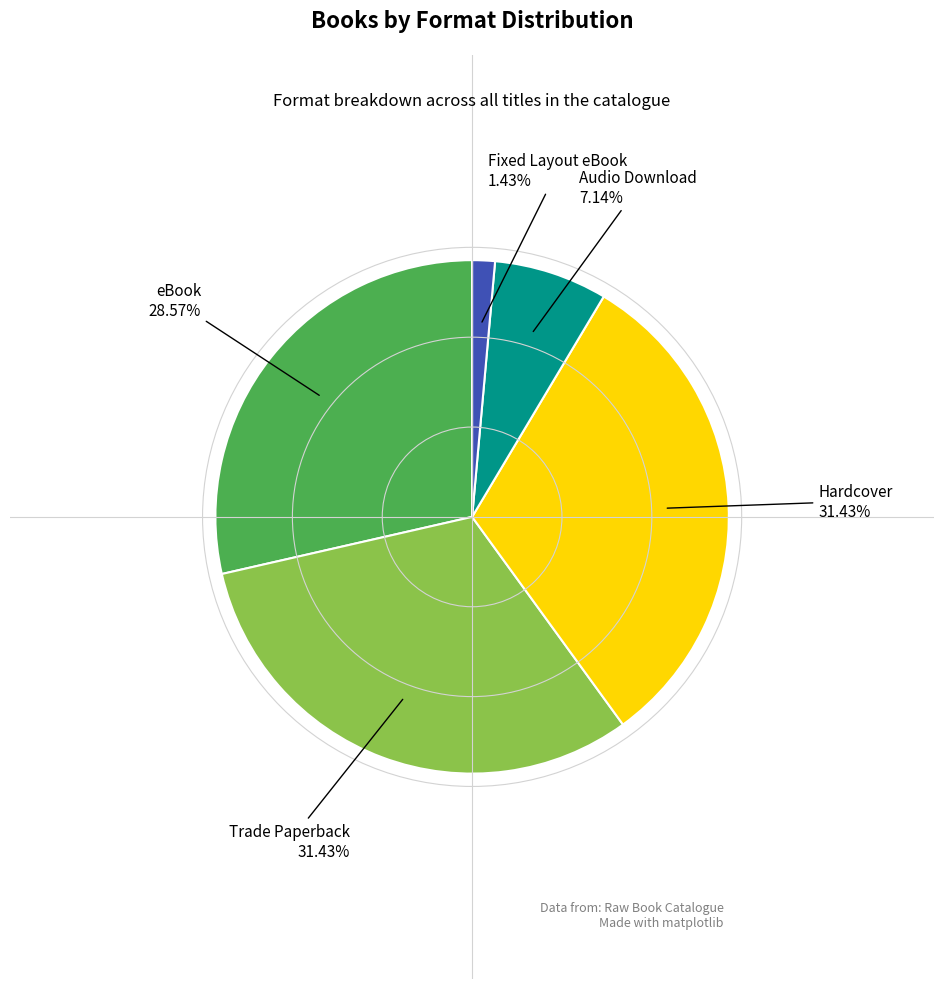

To the nearest percent, what portion does Audio Download represent?

7%